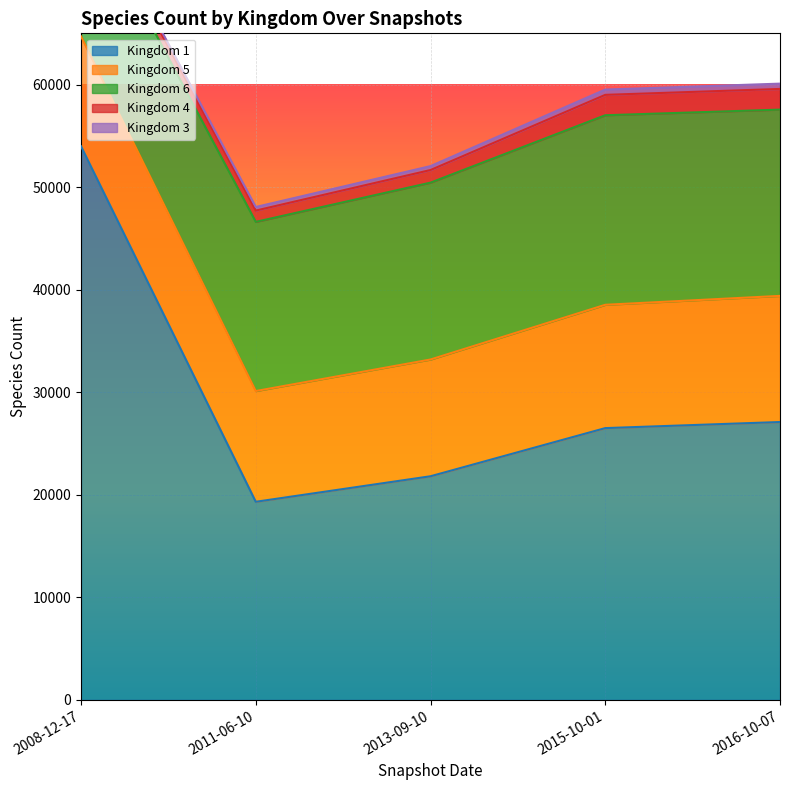

The value of 1 at 2011-06-10 is 19315. True or false?

True